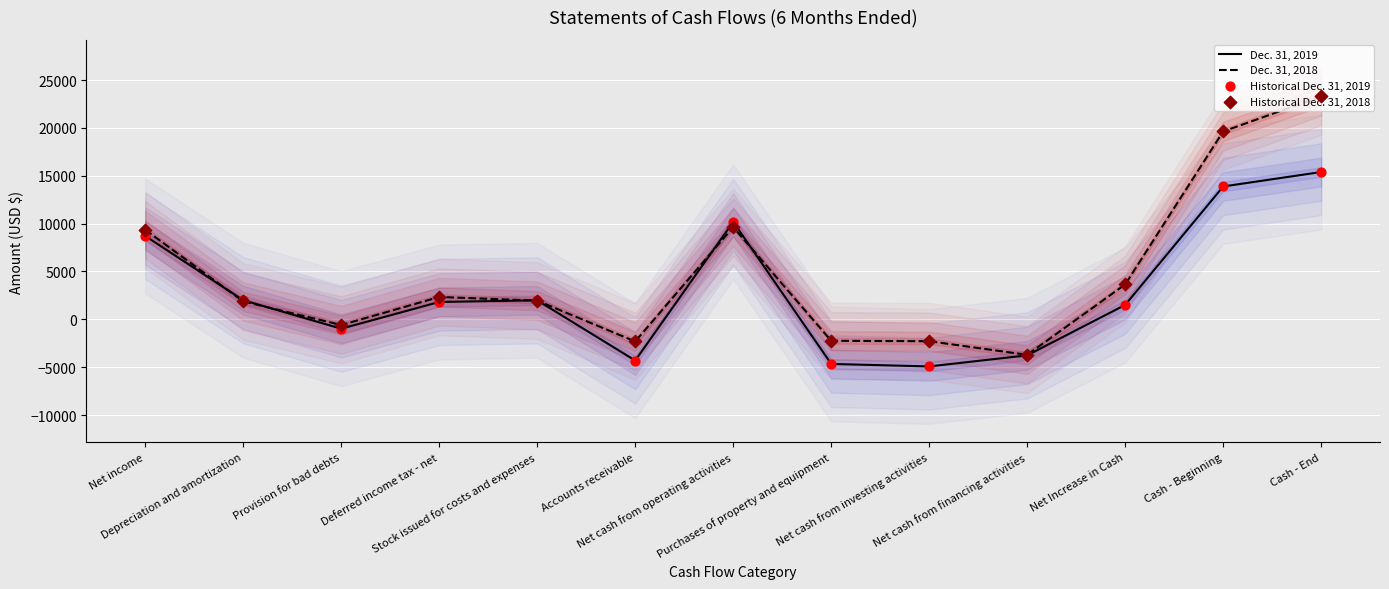

What are all the series names shown in the legend?

Dec. 31, 2019, Dec. 31, 2018, Historical Dec. 31, 2019, Historical Dec. 31, 2018